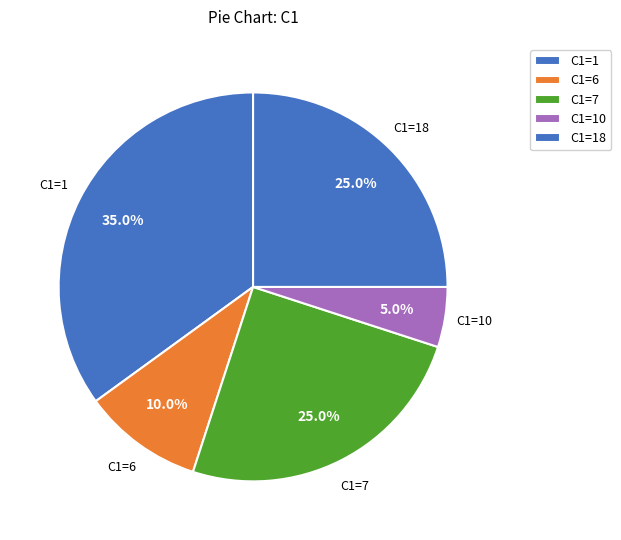

How many slices are in this pie chart?

5